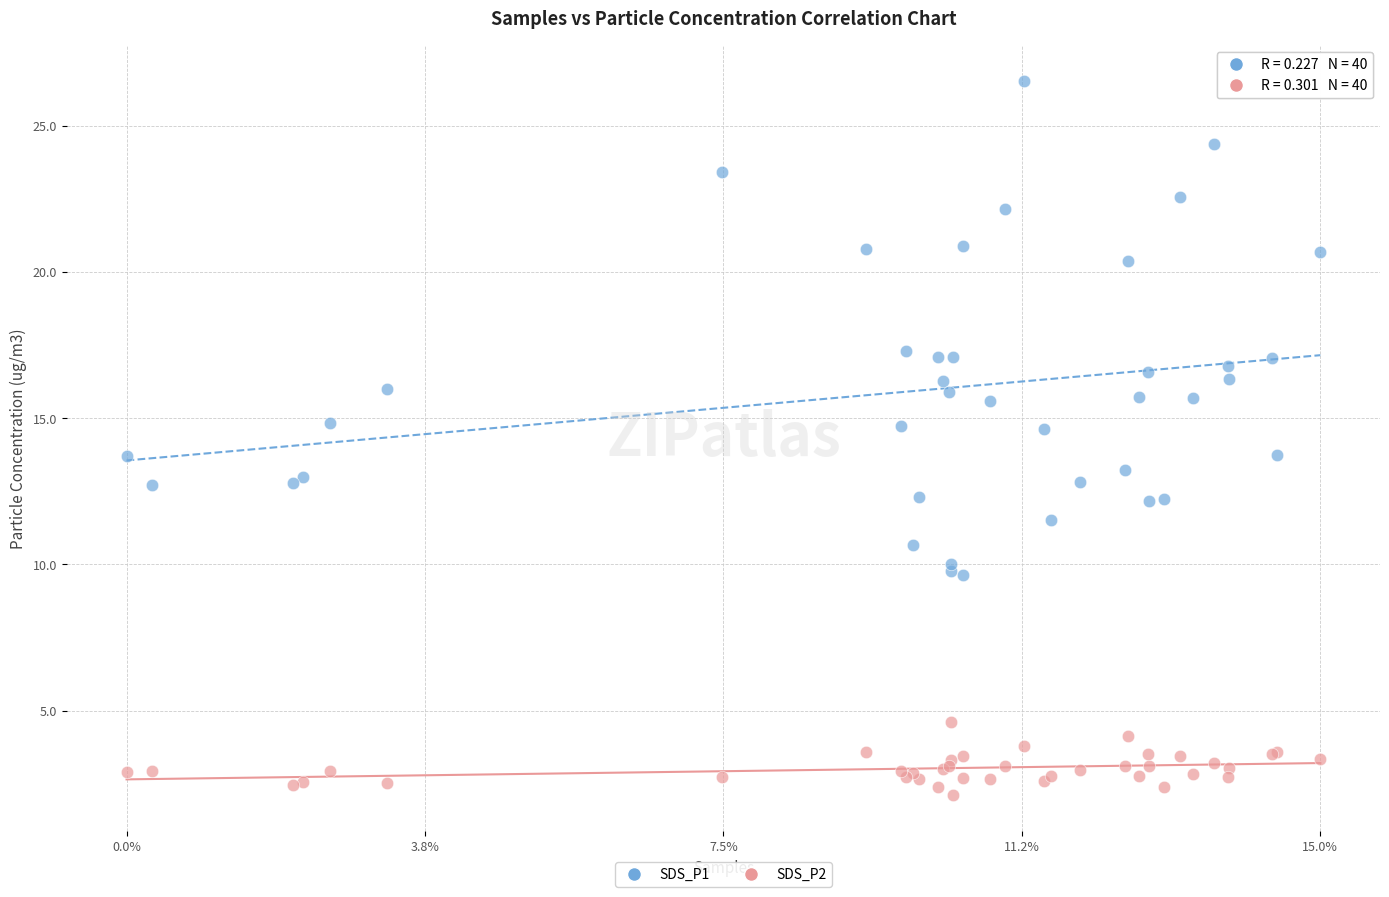

Which series contains the highest Y value?

SDS_P1